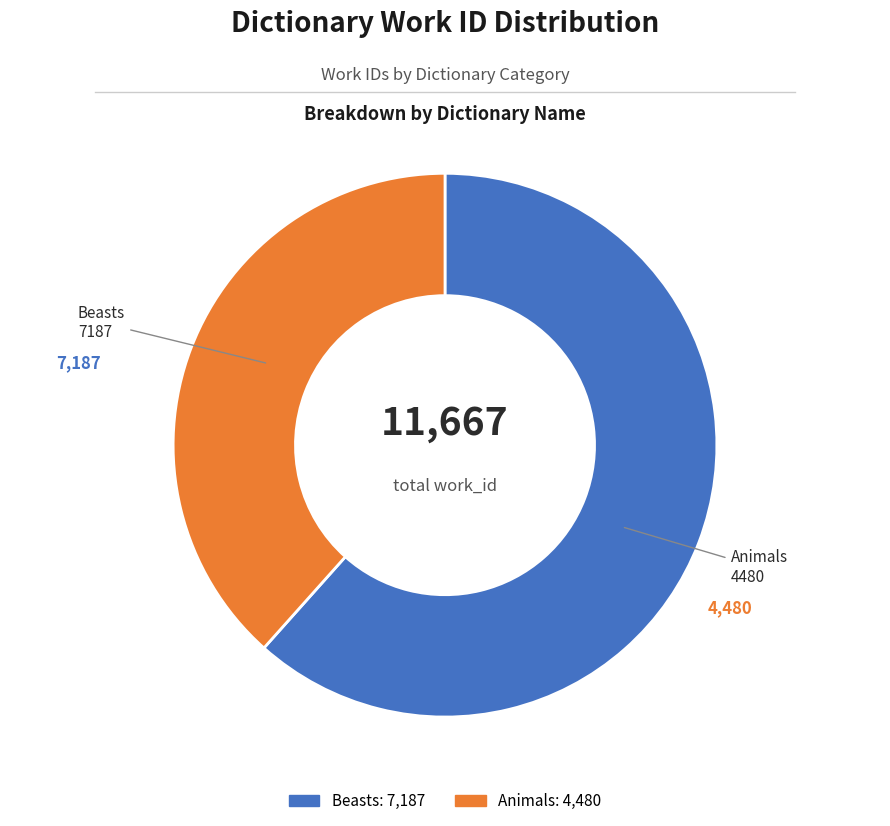

What is the smallest slice in the pie chart?

Animals